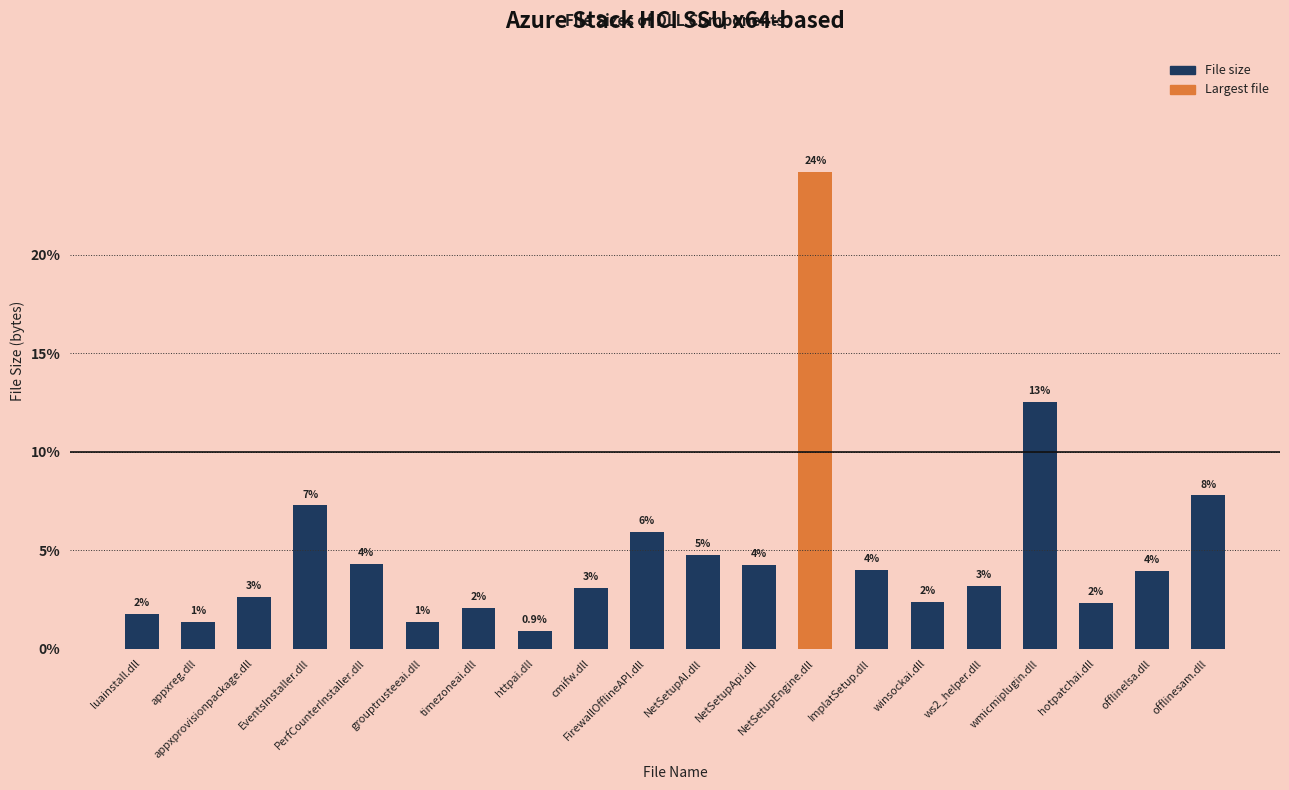

What is the sum of all values?

100.0